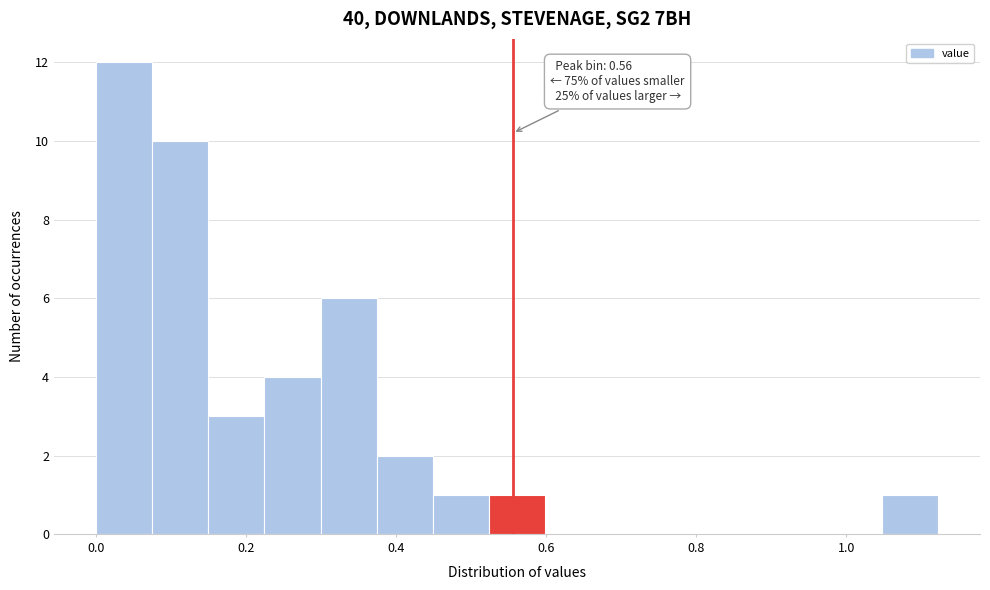

Around what value on the x-axis is the tallest bar? Give the approximate position of its centre, as read against the axis.

0.04